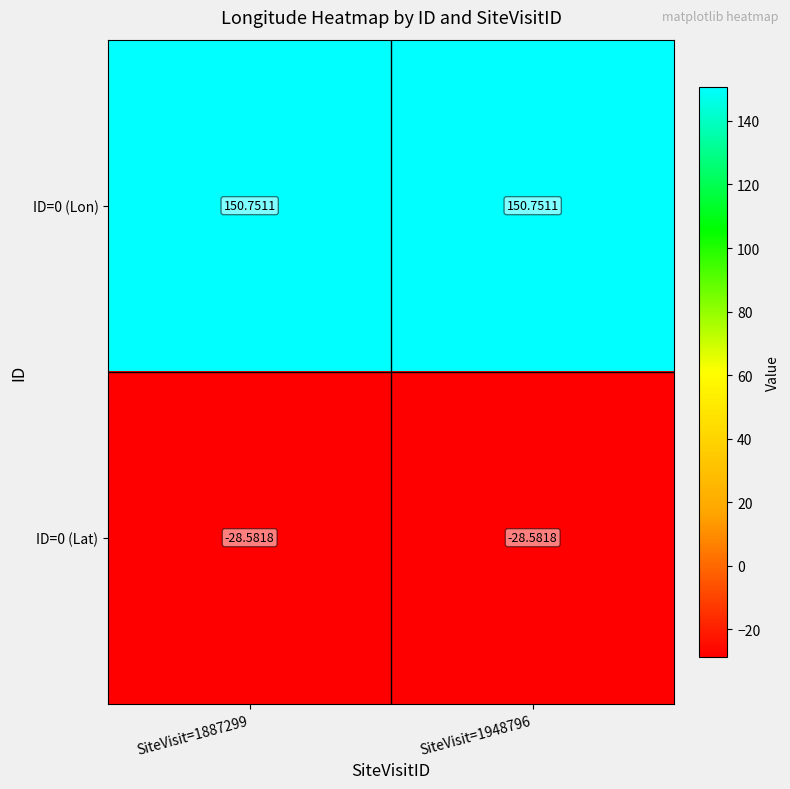

What is the maximum value shown in the chart?

150.8